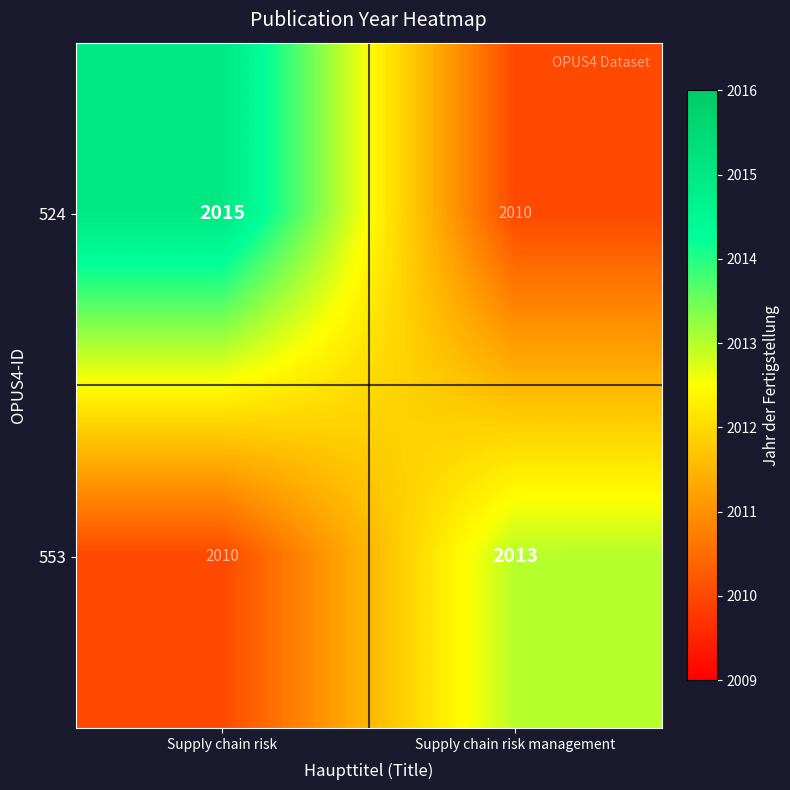

Which series has the widest spread of values?

524